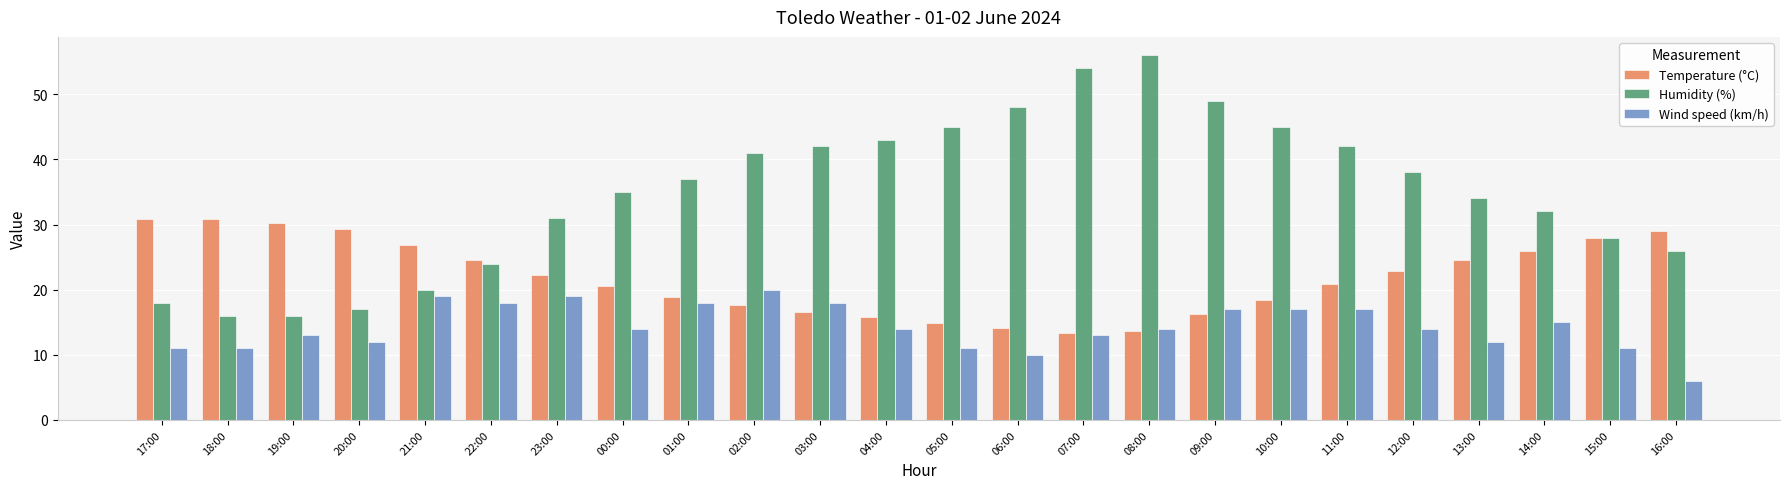

At which category does the chart reach its peak across all series?

08:00